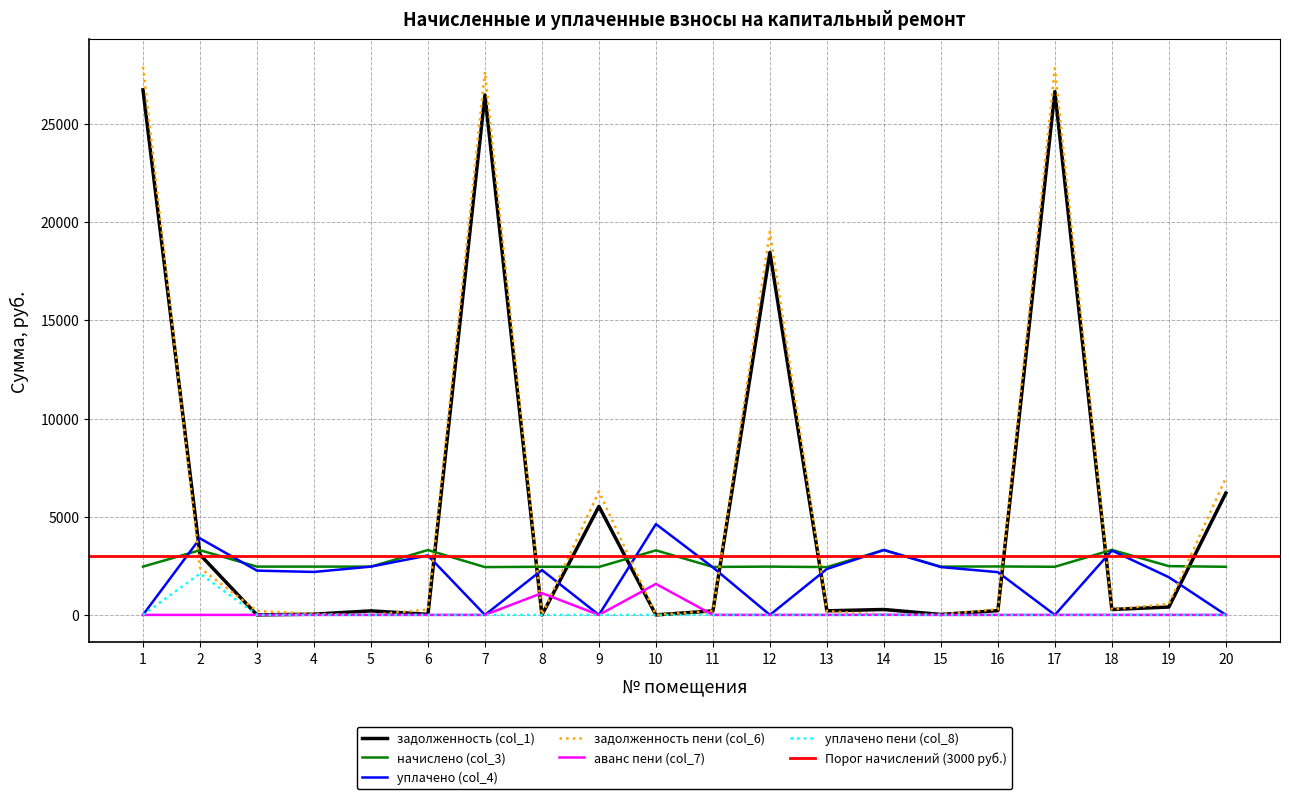

True or false: уплачено (col_4) and уплачено пени (col_8) cross at least once.

False